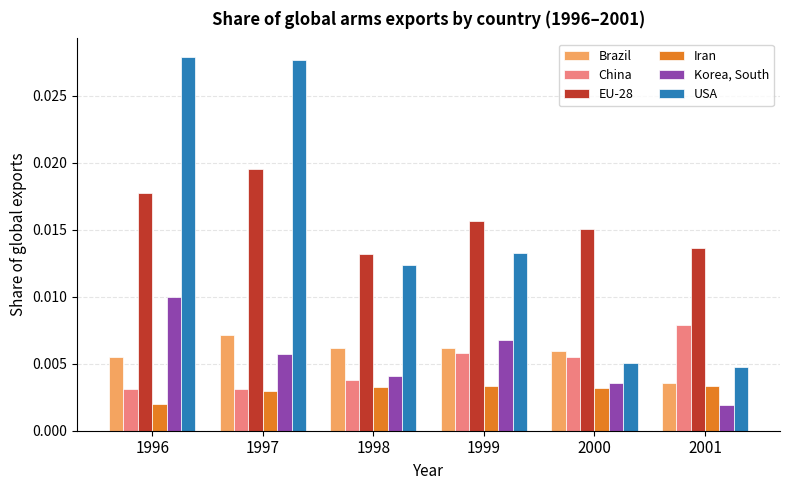

How many groups of bars are there?

6